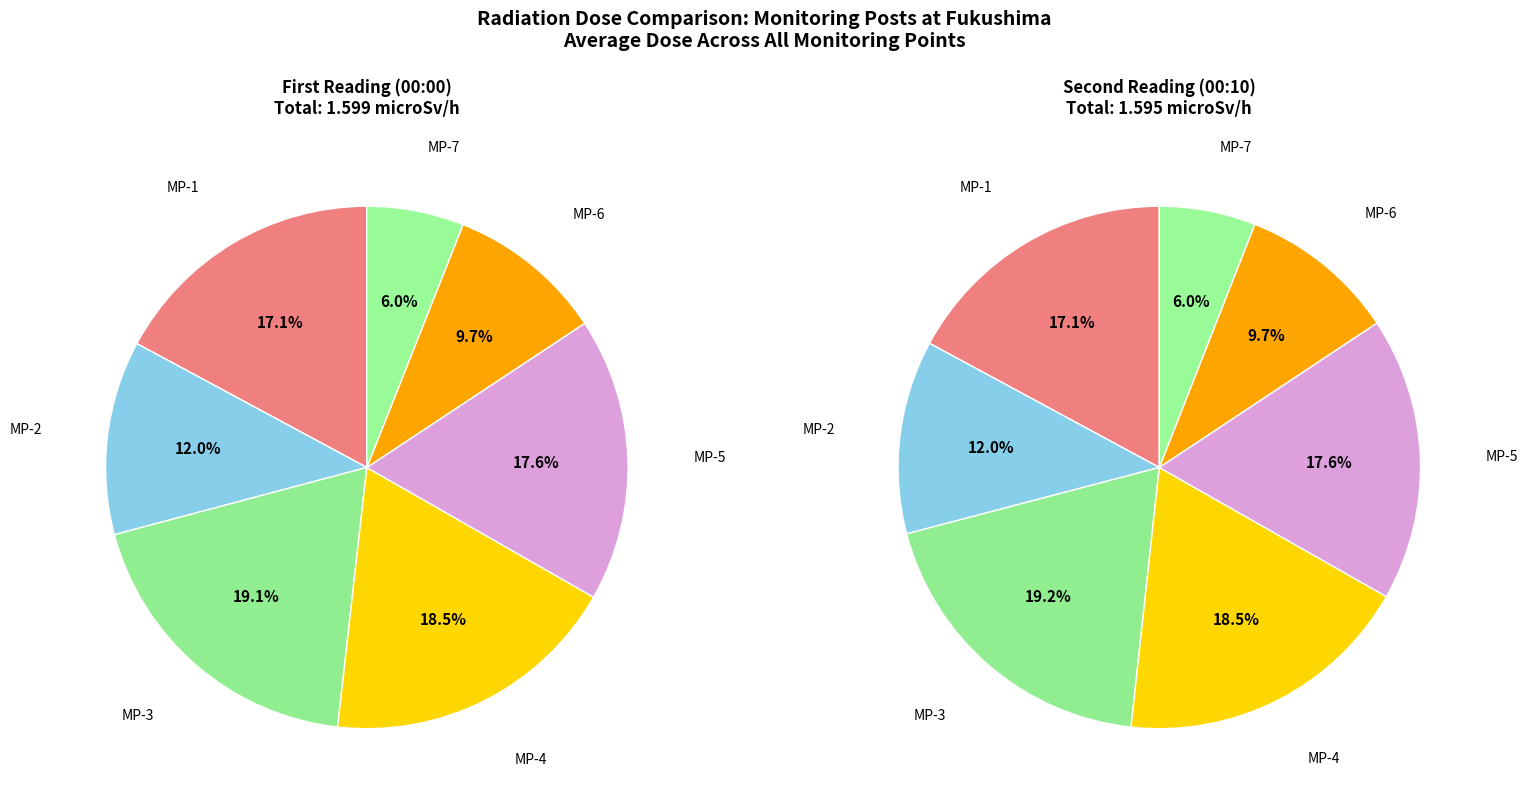

What is the smallest slice in the pie chart?

MP-7